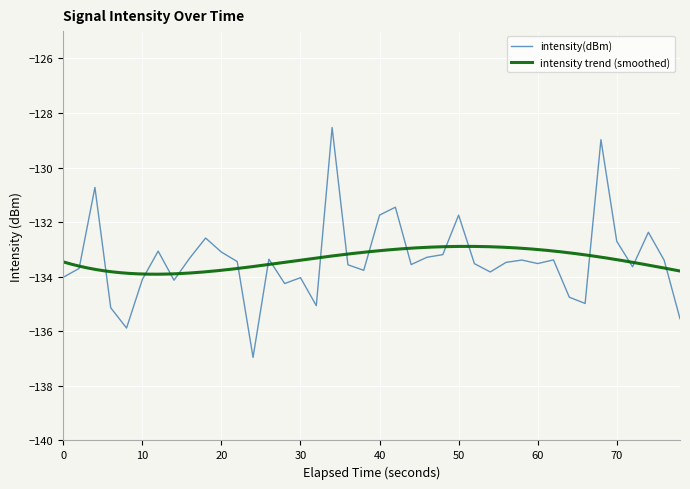

True or false: intensity(dBm) has a value of -191.7 at 0.

False